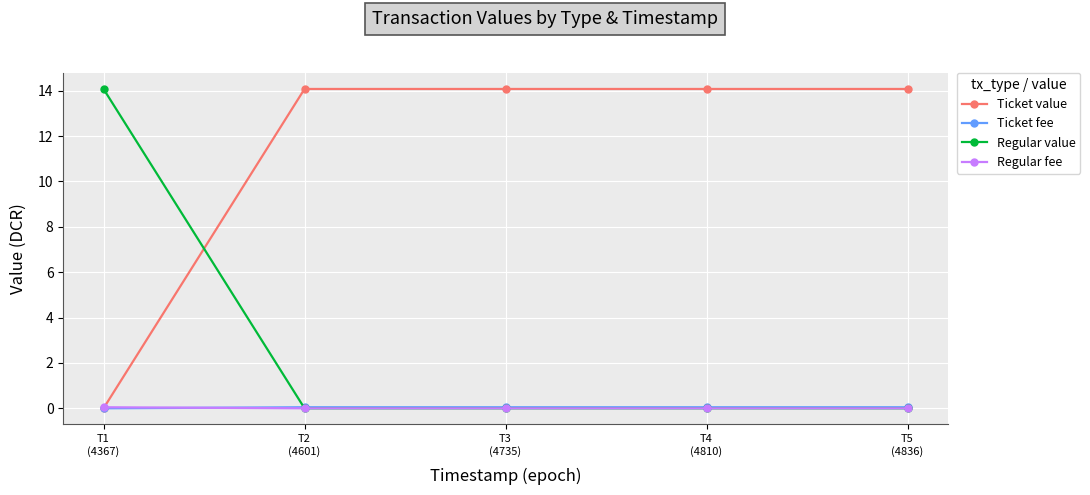

At how many categories does at least one series exceed 2?

5